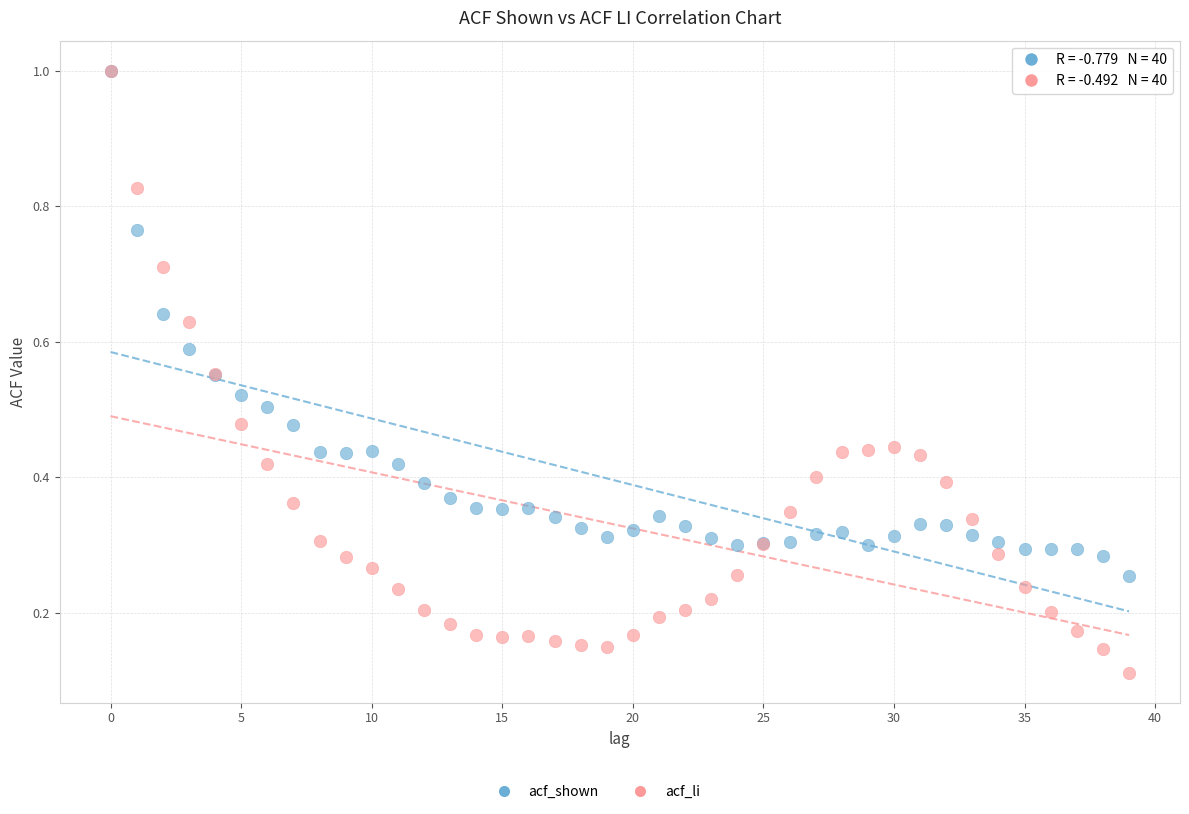

Which series has the widest spread of Y values?

acf_li